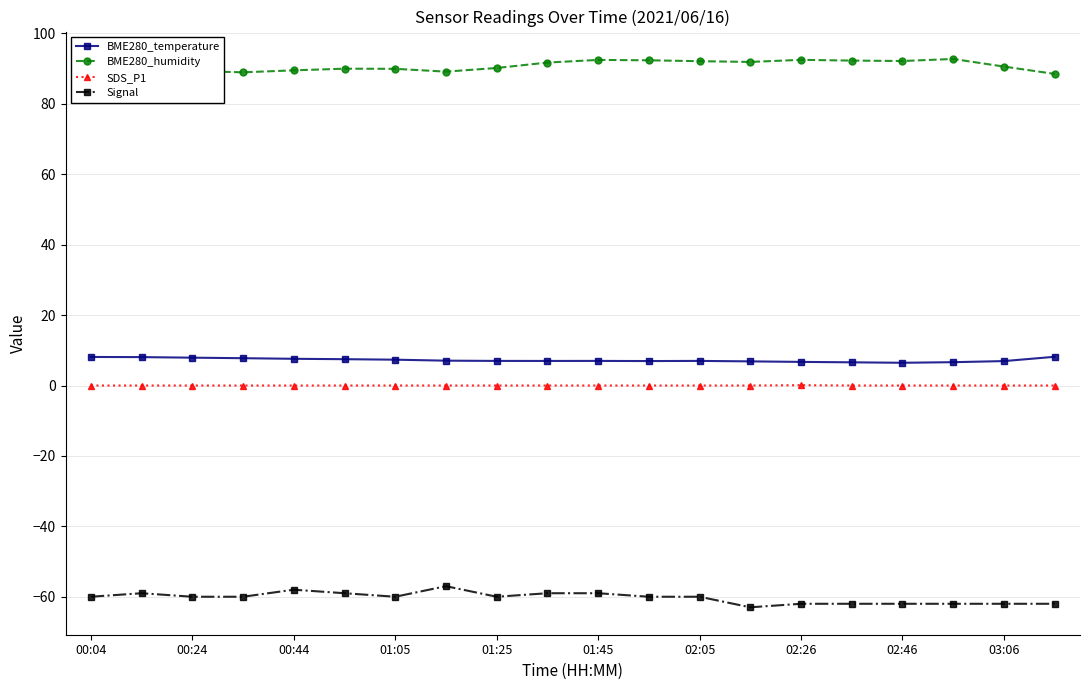

Is the value of BME280_temperature at 01:25 greater than the value of Signal at 00:44?

Yes